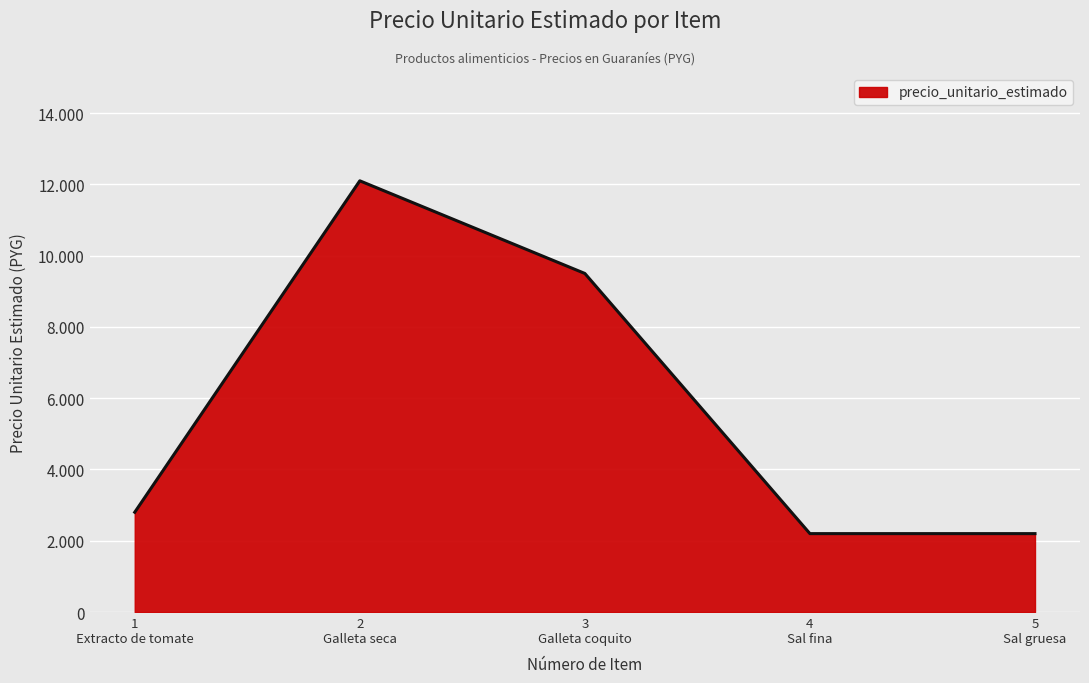

List the labels in order of value, smallest first.

4 Sal fina, 5 Sal gruesa, 1 Extracto de tomate, 3 Galleta coquito, 2 Galleta seca